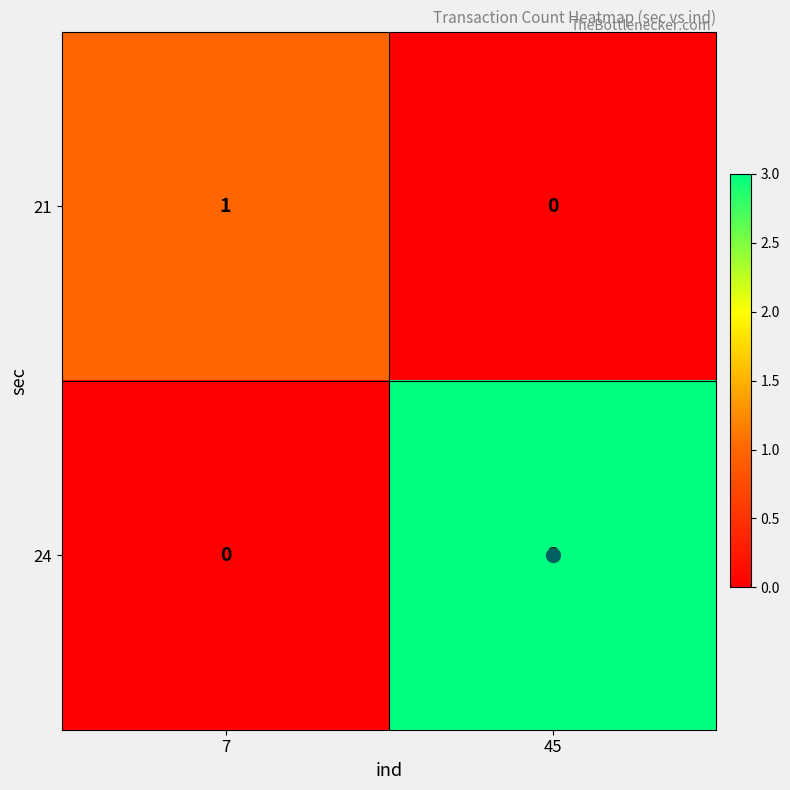

At which category does the chart reach its peak across all series?

45